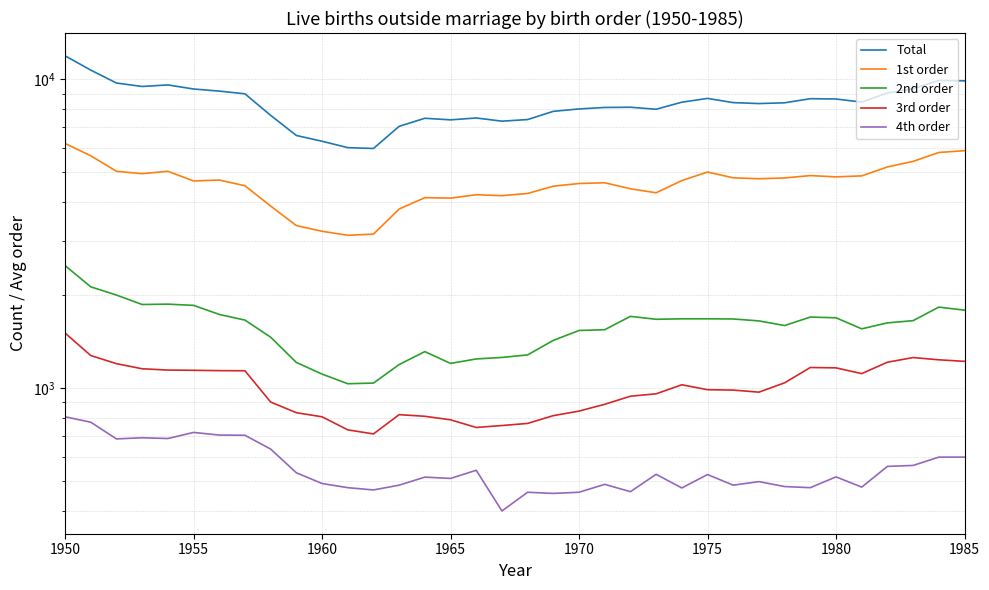

What is the difference between the maximum and minimum values in the 1st order series?

3074